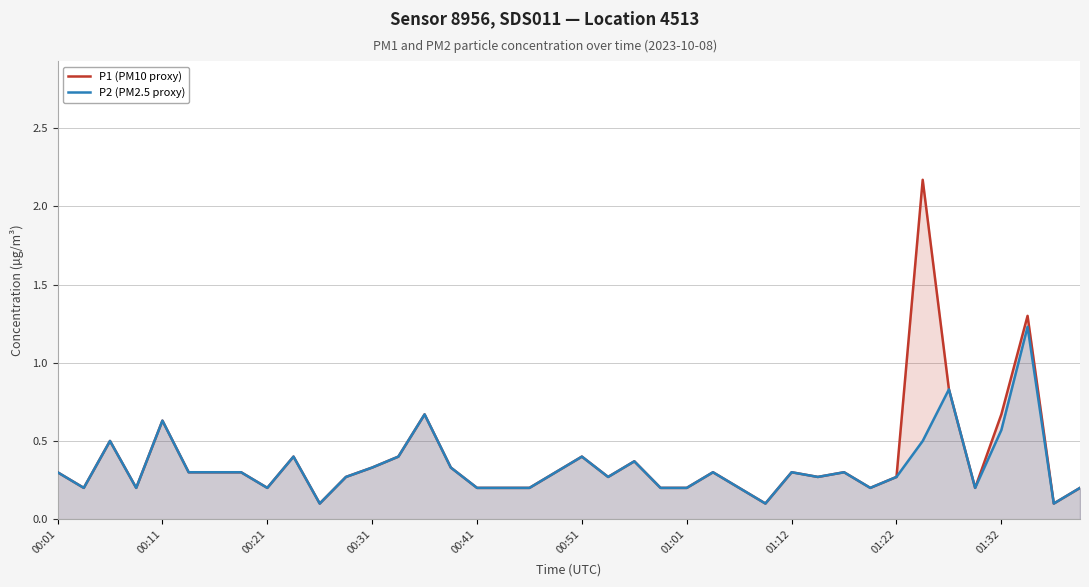

Which series has the largest range (max minus min)?

P1 (PM10 proxy)